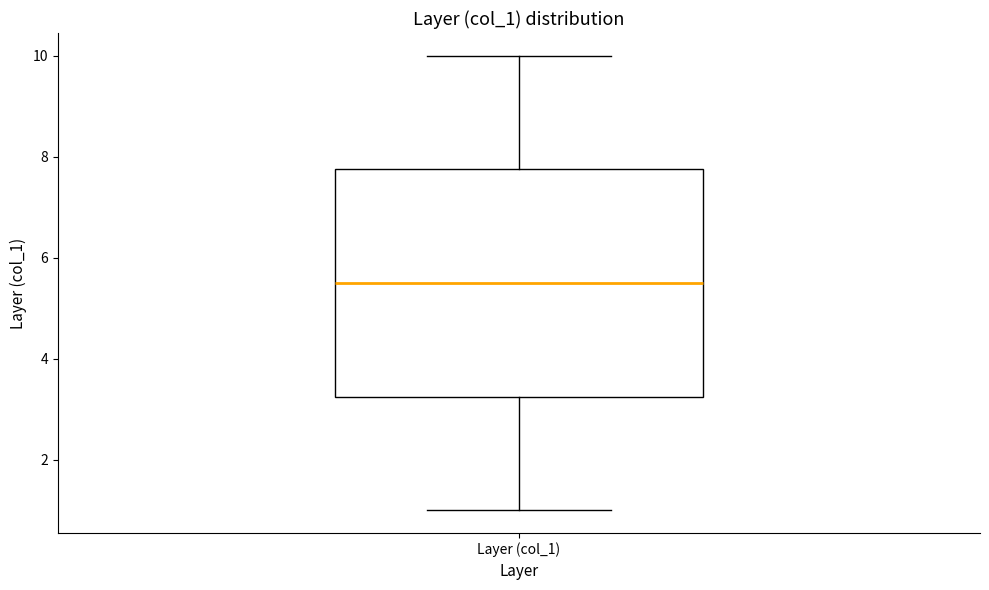

Read this box plot against the y-axis: the position of the median line, the range covered by the box, and the ends of both whiskers. The values are not printed on the chart, so give them approximately, as read against the axis.

median 5.6, box 3.2 to 7.8, whiskers 1.0 to 10.0